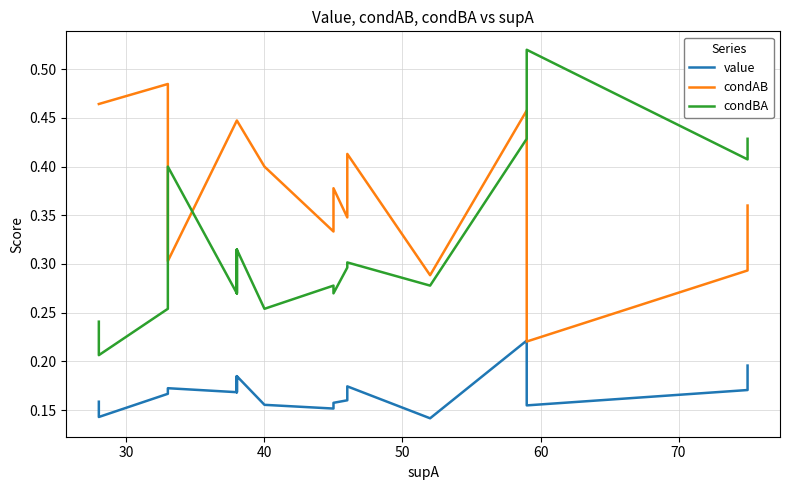

What is the lowest value of the condAB series?

0.2